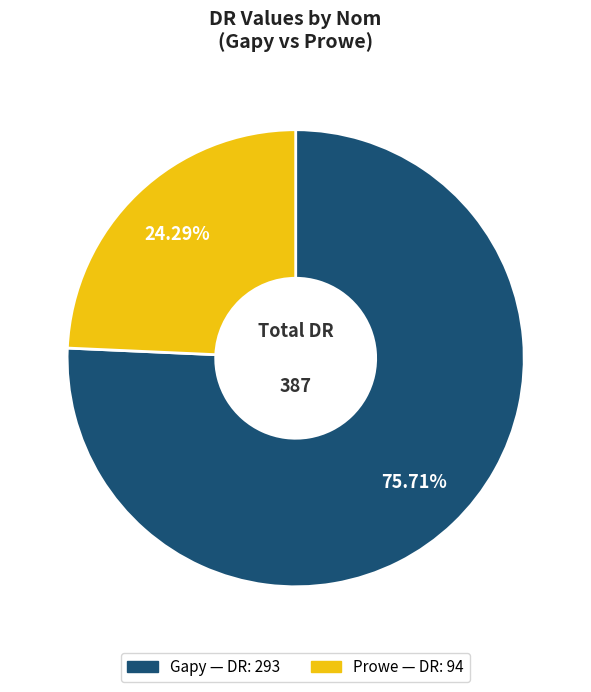

Is it true that Prowe is 24% of the pie?

True